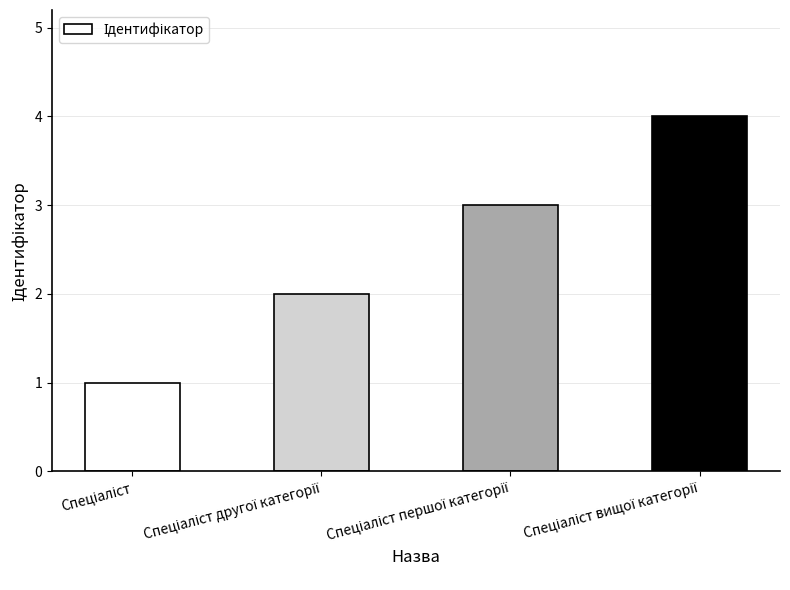

What is the difference between the maximum and minimum values?

3